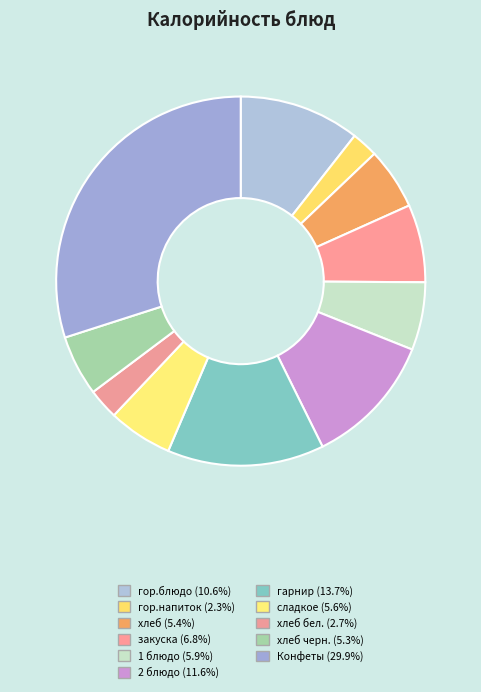

Which slice is the smallest?

гор.напиток